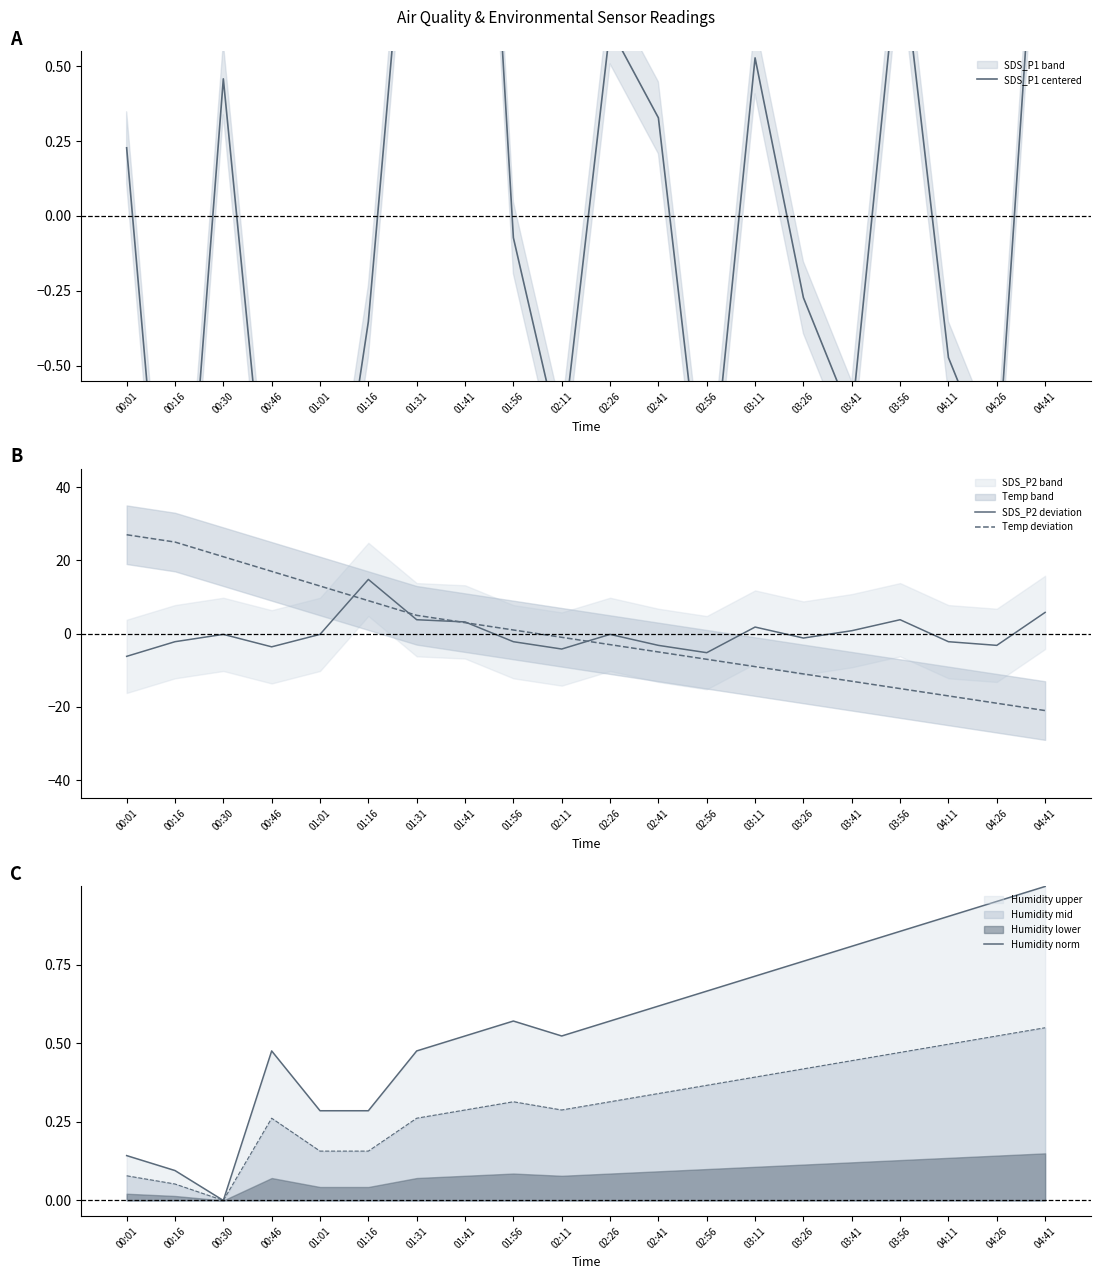

Reading right to left, extract all data points from this chart.

SDS_P1 centered: 04:41=1.5	04:26=-0.9	04:11=-0.5	03:56=0.9	03:41=-0.7	03:26=-0.3	03:11=0.5	02:56=-1.1	02:41=0.3	02:26=0.6	02:11=-0.8	01:56=-0.1	01:41=2.7	01:31=1.5	01:16=-0.4	01:01=-1.4	00:46=-1.2	00:30=0.5	00:16=-1.6	00:01=0.2
SDS_P2 deviation: 04:41=5.8	04:26=-3.2	04:11=-2.2	03:56=3.8	03:41=0.8	03:26=-1.2	03:11=1.8	02:56=-5.2	02:41=-3.2	02:26=-0.2	02:11=-4.2	01:56=-2.2	01:41=3.2	01:31=3.8	01:16=14.8	01:01=-0.2	00:46=-3.6	00:30=-0.2	00:16=-2.2	00:01=-6.2
Temp deviation: 04:41=-21.0	04:26=-19.0	04:11=-17.0	03:56=-15.0	03:41=-13.0	03:26=-11.0	03:11=-9.0	02:56=-7.0	02:41=-5.0	02:26=-3.0	02:11=-1.0	01:56=1.0	01:41=3.0	01:31=5.0	01:16=9.0	01:01=13.0	00:46=17.0	00:30=21.0	00:16=25.0	00:01=27.0
Humidity norm: 04:41=1.0	04:26=1.0	04:11=0.9	03:56=0.9	03:41=0.8	03:26=0.8	03:11=0.7	02:56=0.7	02:41=0.6	02:26=0.6	02:11=0.5	01:56=0.6	01:41=0.5	01:31=0.5	01:16=0.3	01:01=0.3	00:46=0.5	00:30=0.0	00:16=0.1	00:01=0.1